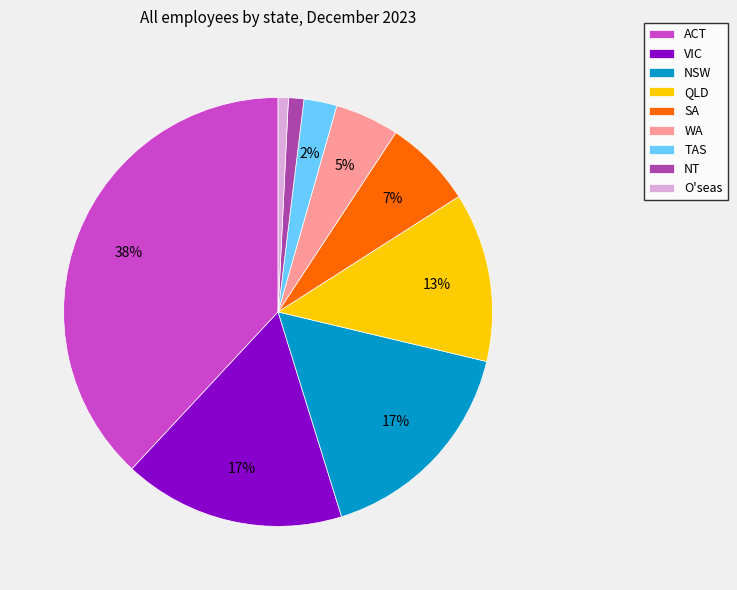

Which has a higher value, ACT or TAS?

ACT